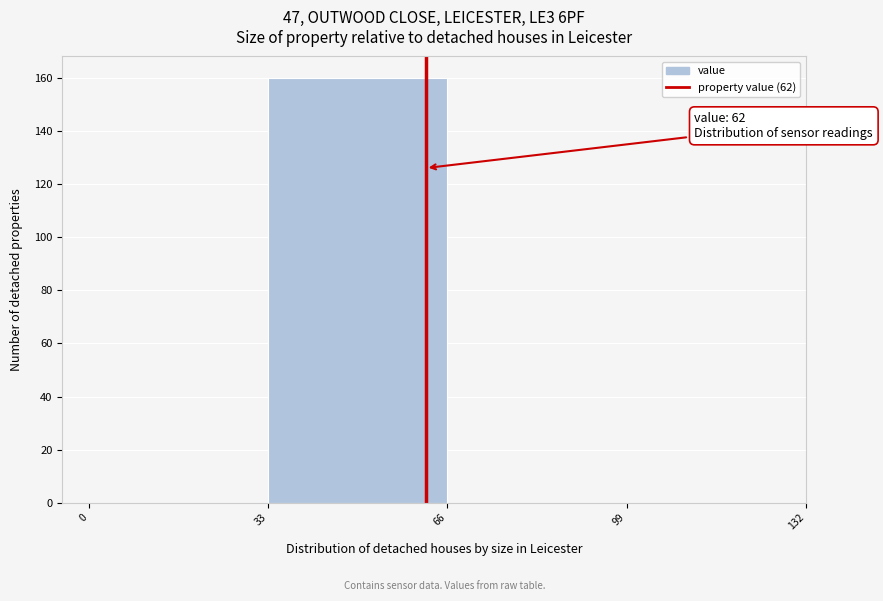

Over which range of the x-axis is the bar tallest?

33 to 66